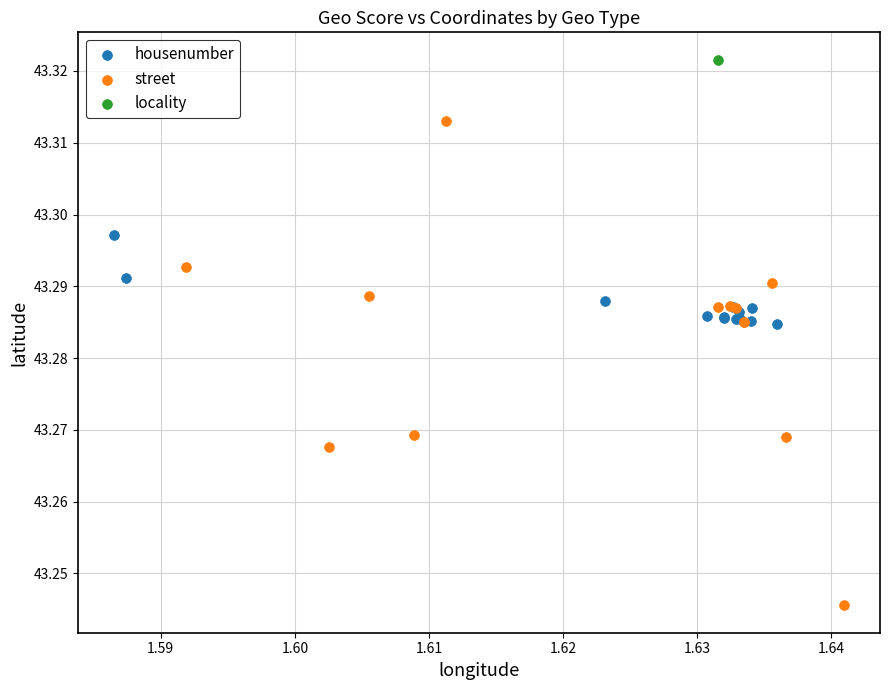

Which series contains the lowest Y value?

street